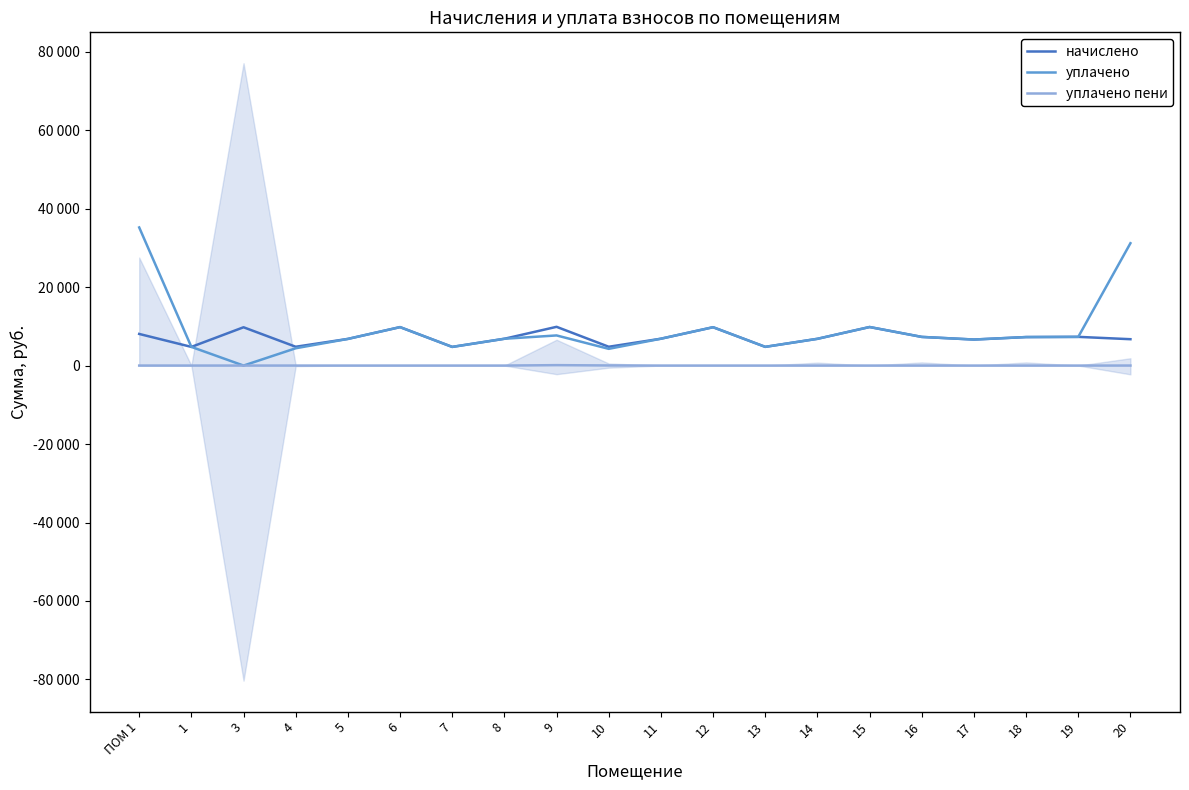

True or false: уплачено пени and начислено intersect in this chart.

False